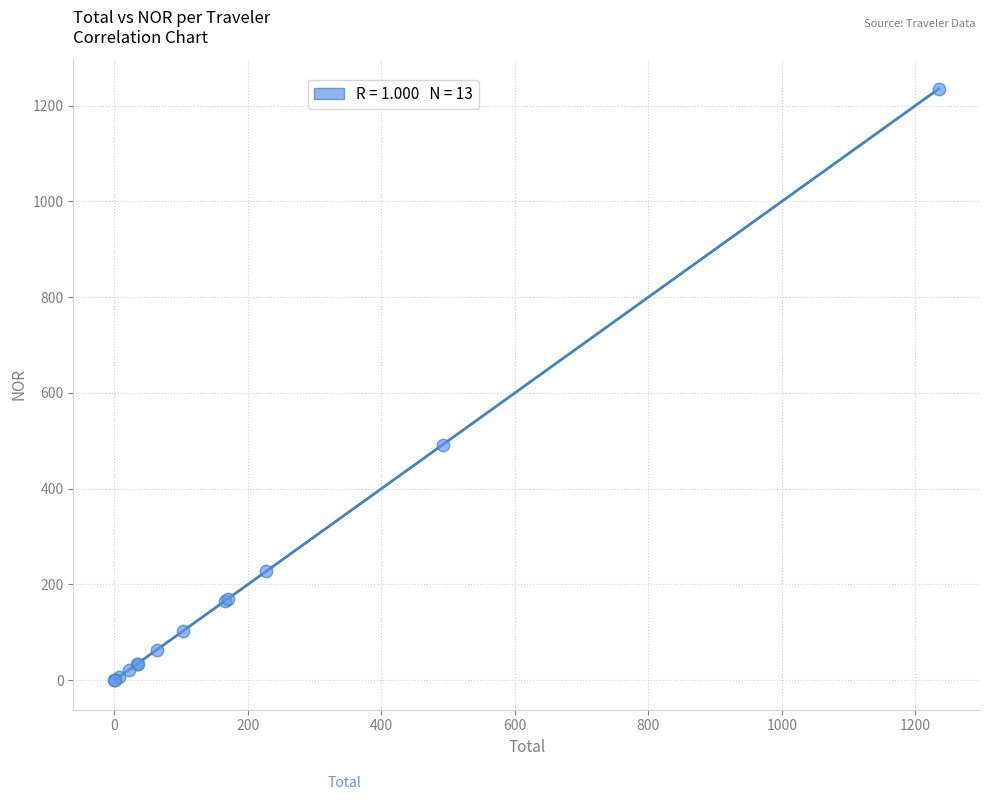

What Y value in the scatter plot is closest to 617?

492.0